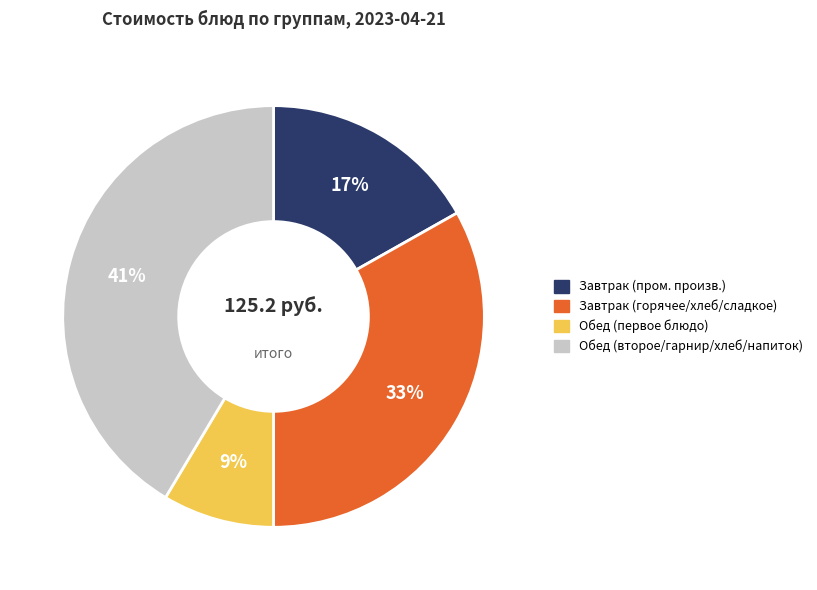

How many slices are in this pie chart?

4